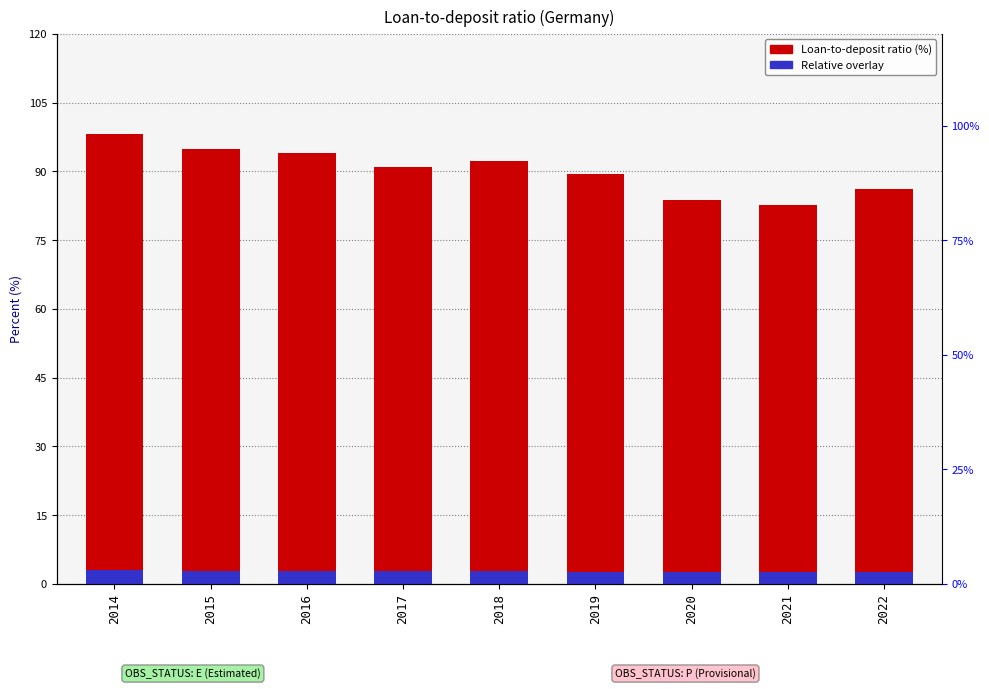

What is the value of the Overlay (relative scale) bar at the 5th from the left?

2.8